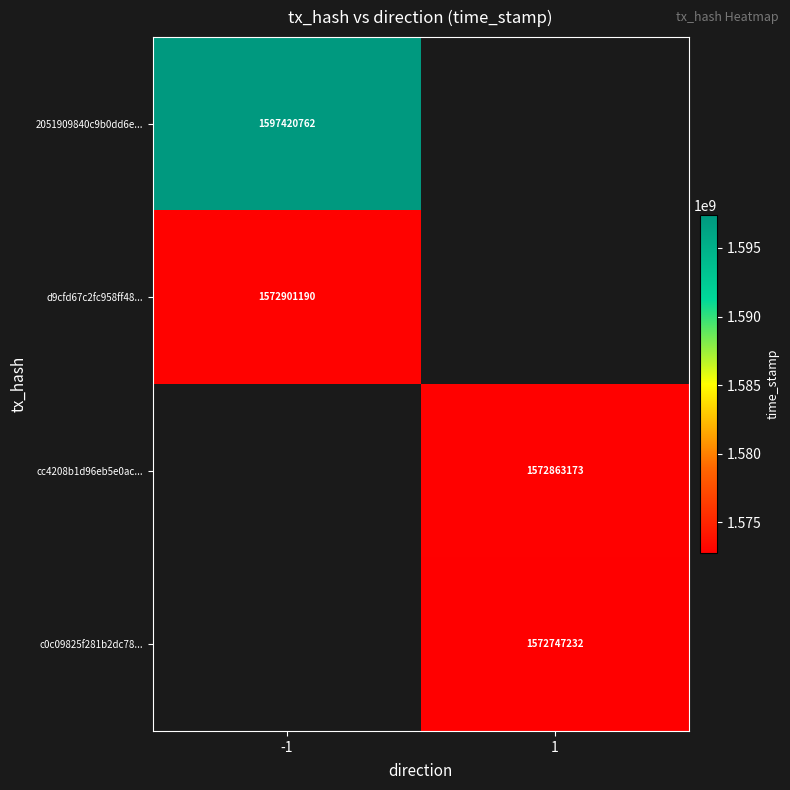

The value of c0c09825f281b2dc78... at 1 is 1572747232. True or false?

True